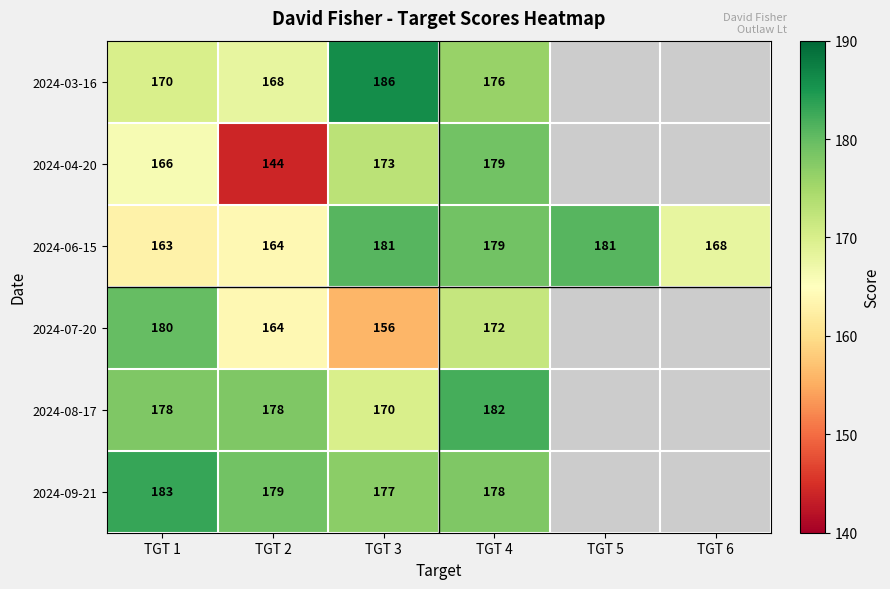

Which label corresponds to the smallest value in the chart?

TGT 2